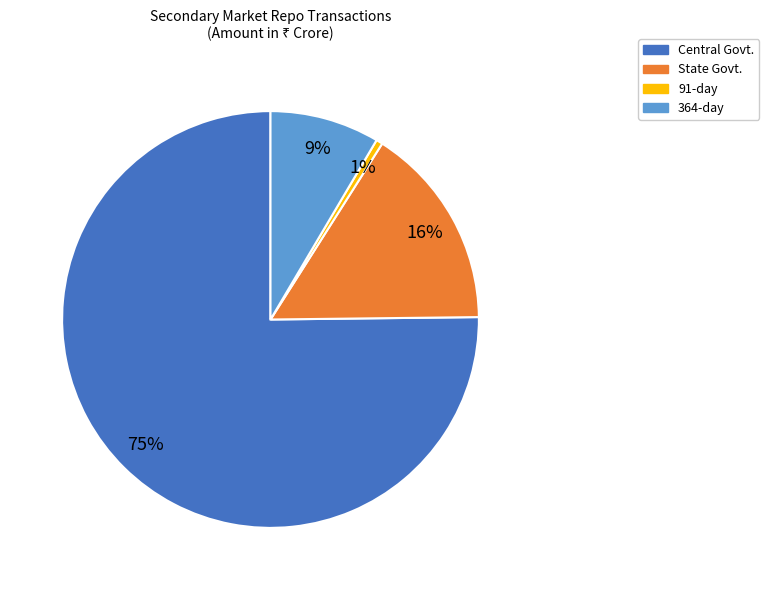

How many segments does this pie chart have?

4